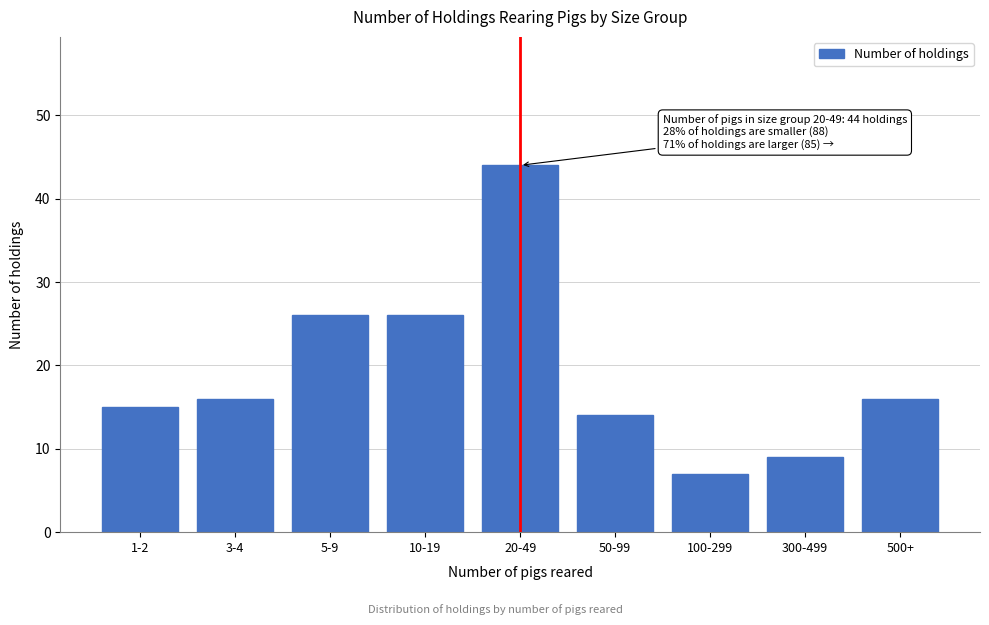

Reading right to left, extract all data points from this chart.

500+=16	300-499=9	100-299=7	50-99=14	20-49=44	10-19=26	5-9=26	3-4=16	1-2=15